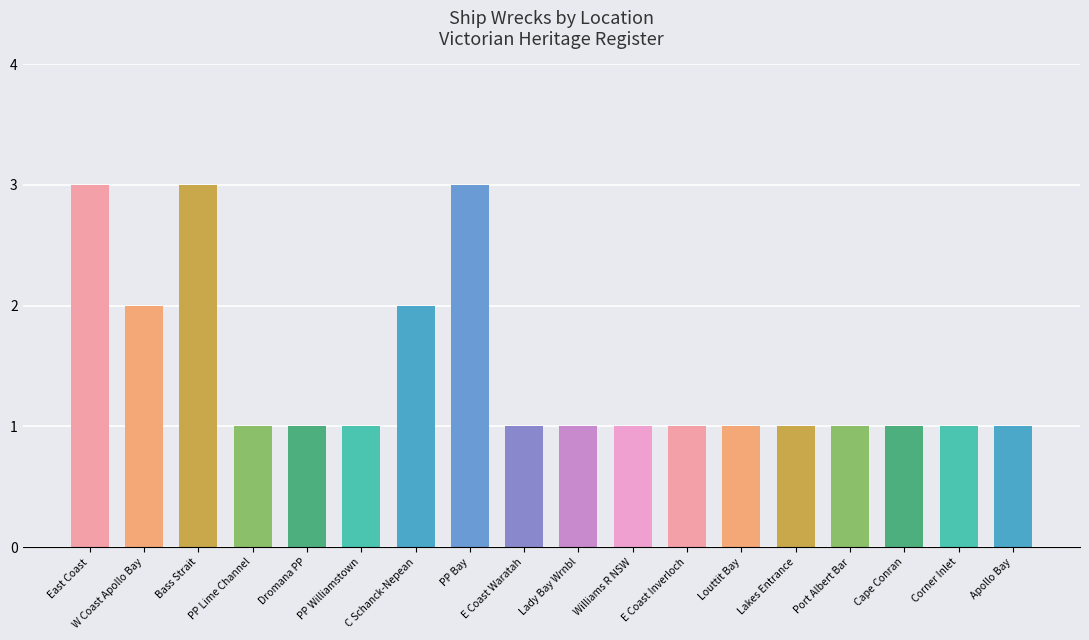

What is the greatest value displayed?

3